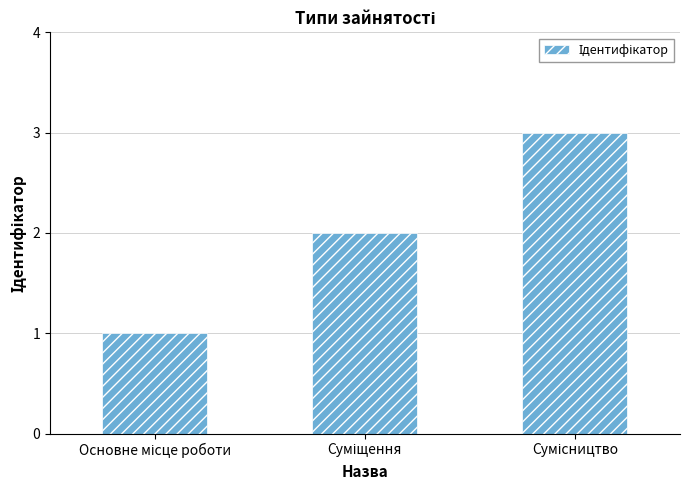

What is the greatest value displayed?

3